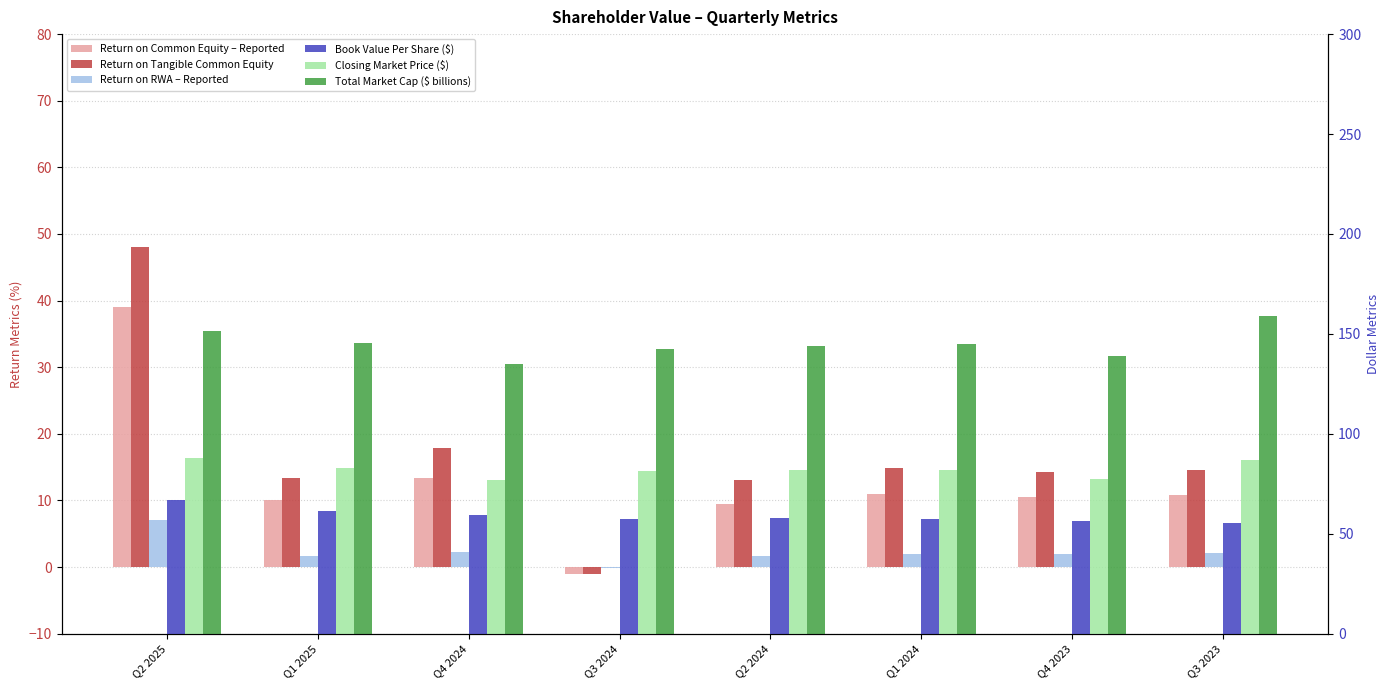

Between Q2 2025 and Q3 2024, which series saw the biggest shift?

Return on Tangible Common Equity